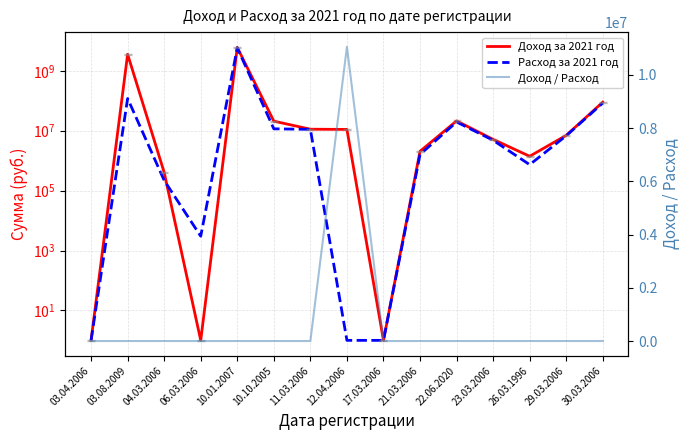

What are all the series names shown in the legend?

Доход за 2021 год, Расход за 2021 год, Доход / Расход